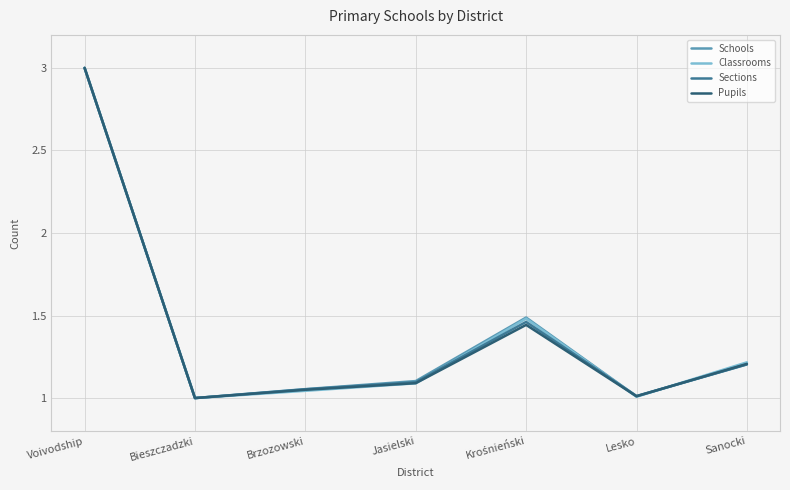

True or false: Classrooms has a value of 4.1 at Voivodship.

False